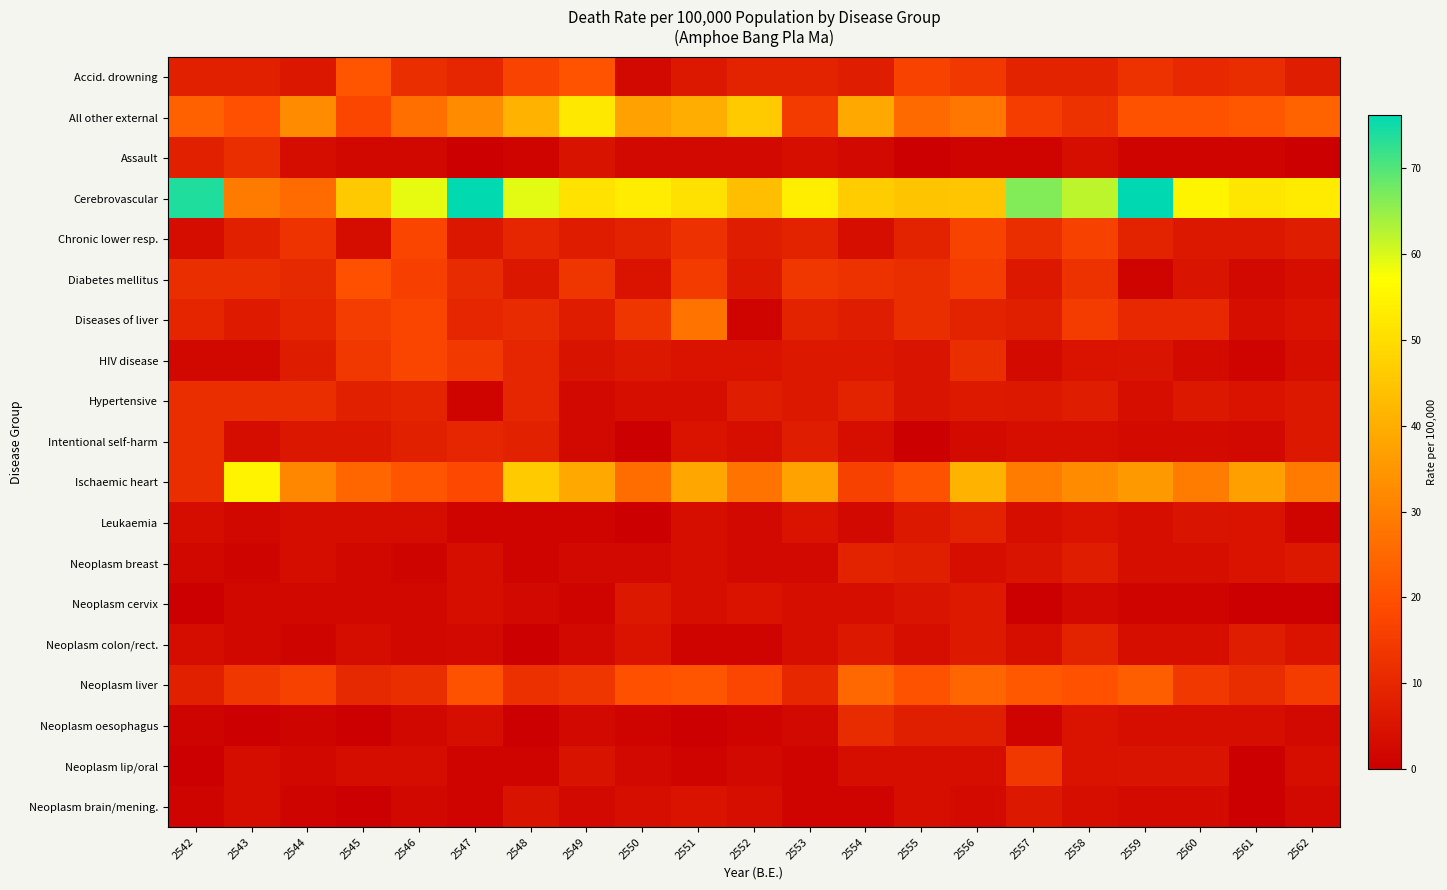

Which series has the largest total across all categories?

Cerebrovascular